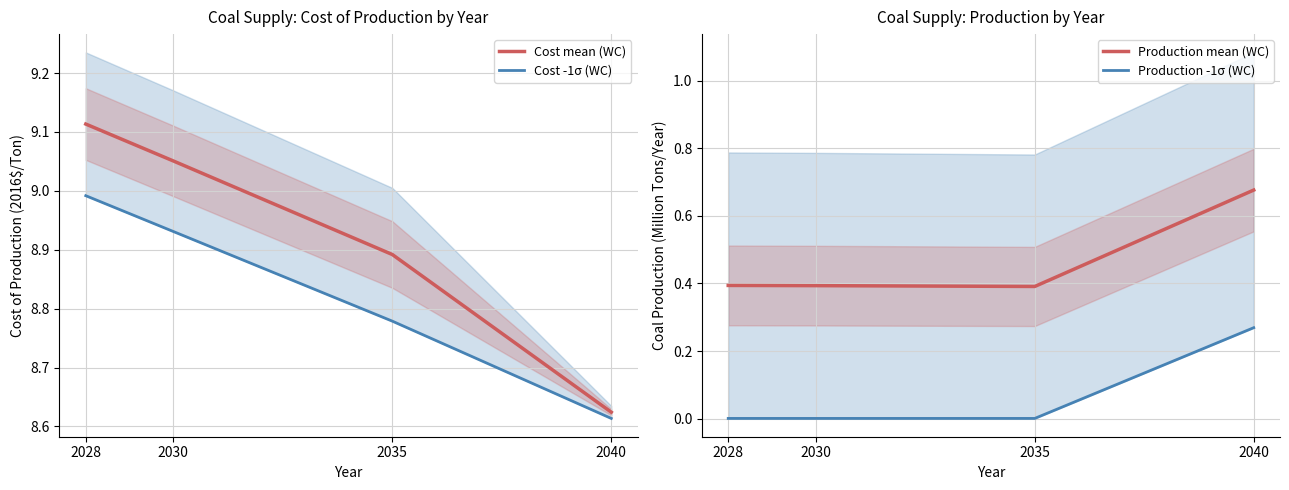

Which series has the largest total across all categories?

Cost mean (WC)